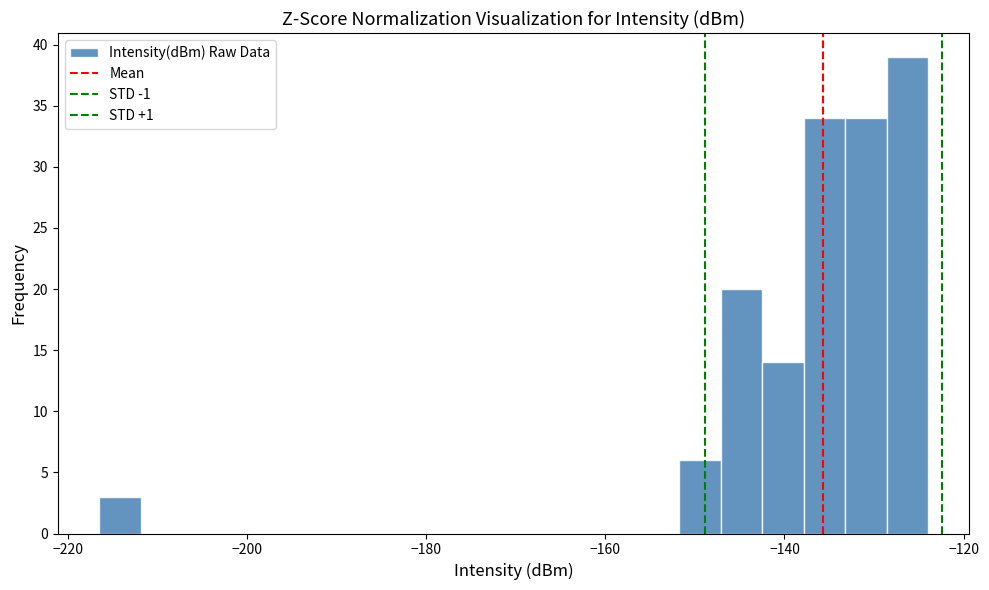

Around what value on the x-axis is the tallest bar? Give the approximate position of its centre, as read against the axis.

-126